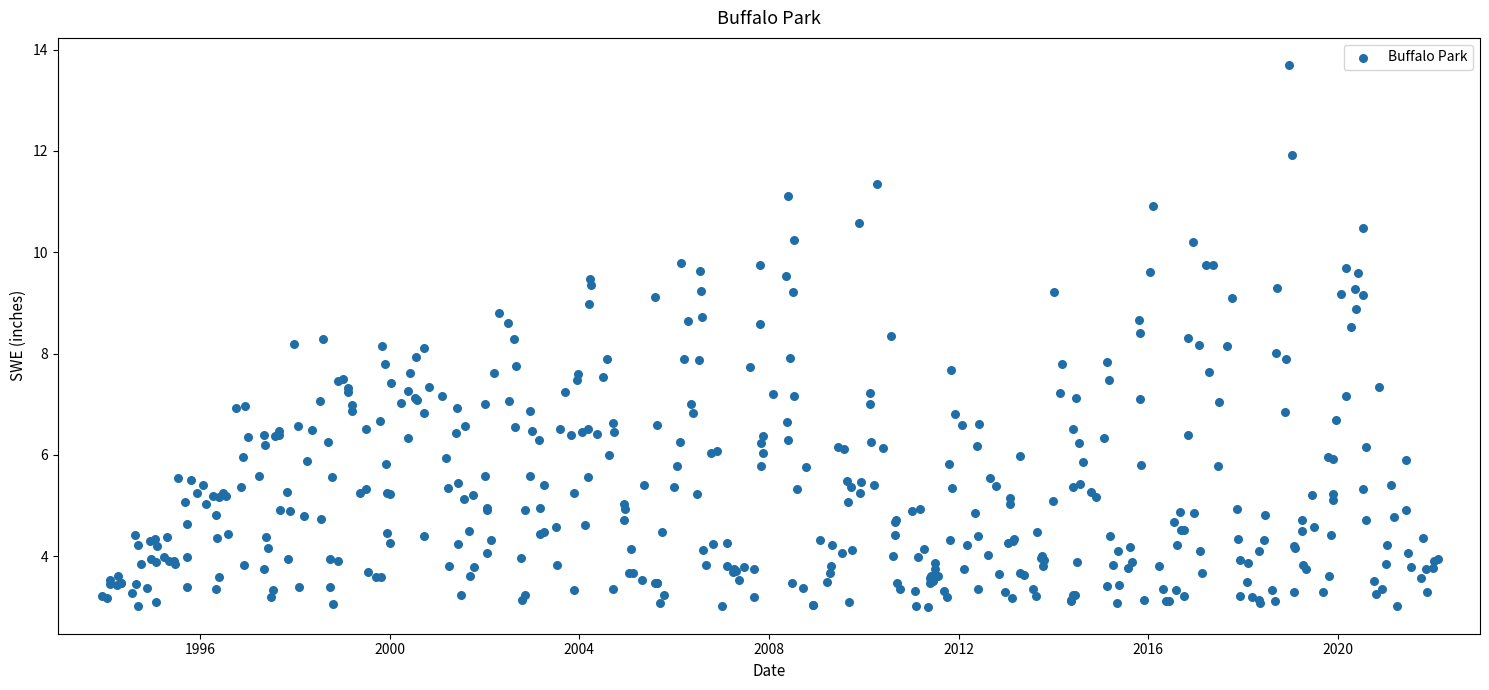

What is the range of X values (max minus min)?

28.2